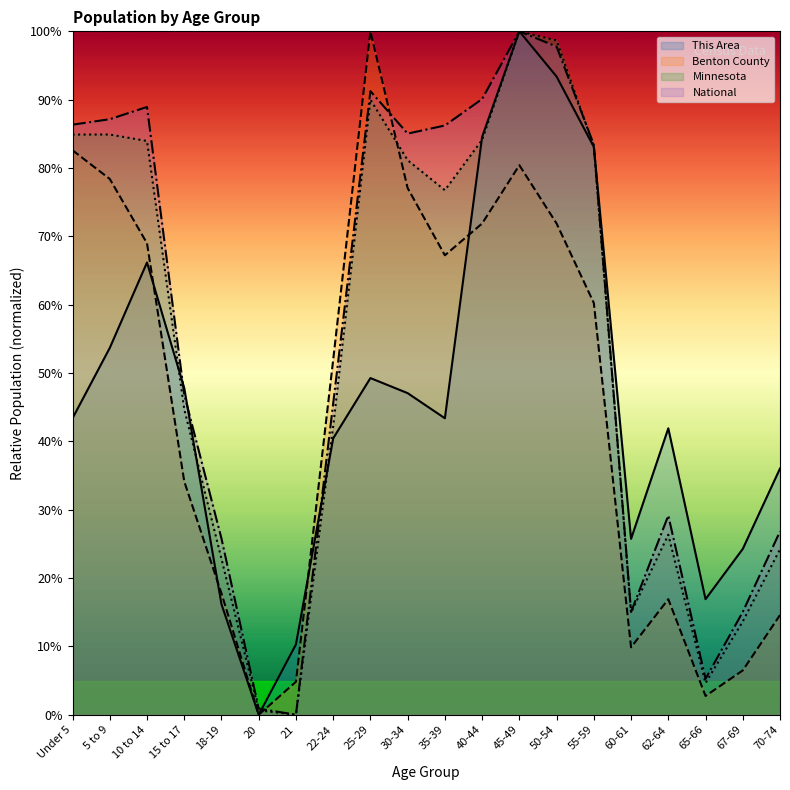

True or false: Minnesota and National intersect in this chart.

True